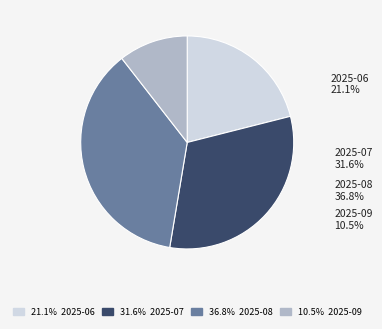

To the nearest percent, what portion does 2025-08 represent?

37%